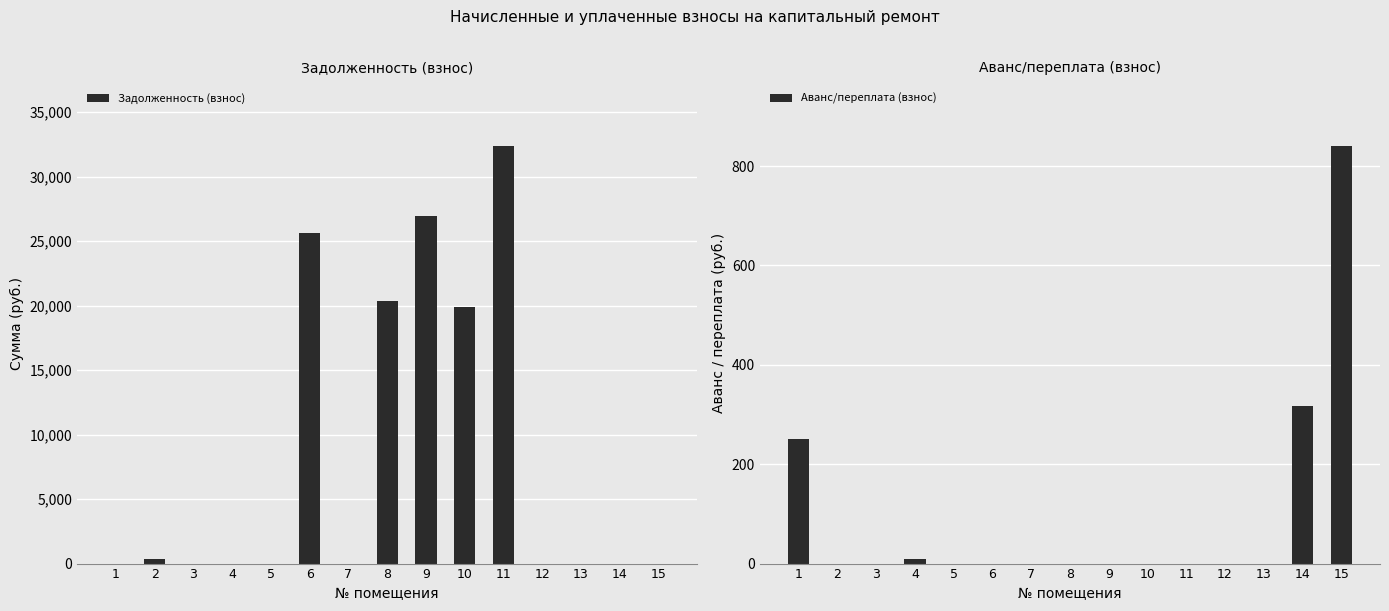

Reading left to right, transcribe all the data shown in this chart.

Задолженность (взнос): 1=0.0	2=322.3	3=0.0	4=0.0	5=0.0	6=25658.7	7=0.0	8=20331.8	9=26933.1	10=19878.5	11=32393.4	12=0.0	13=0.0	14=0.0	15=0.0
Аванс/переплата (взнос): 1=249.9	2=0.0	3=0.0	4=8.5	5=0.0	6=0.0	7=0.0	8=0.0	9=0.0	10=0.0	11=0.0	12=0.0	13=0.0	14=316.5	15=840.9